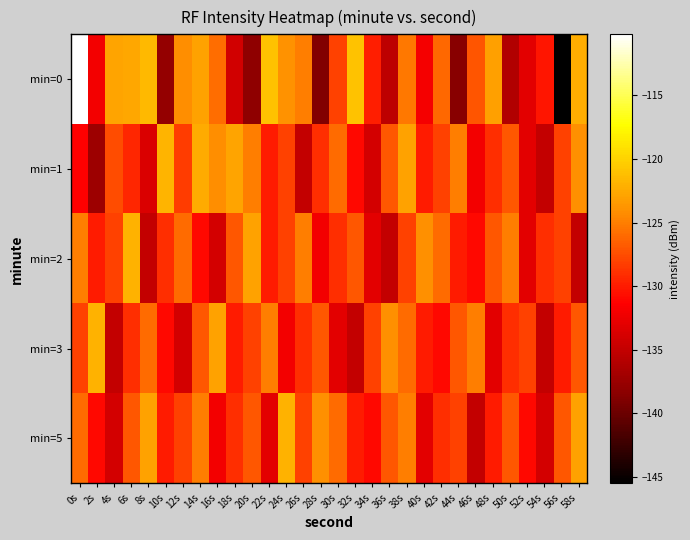

How many data points does each series have?

30